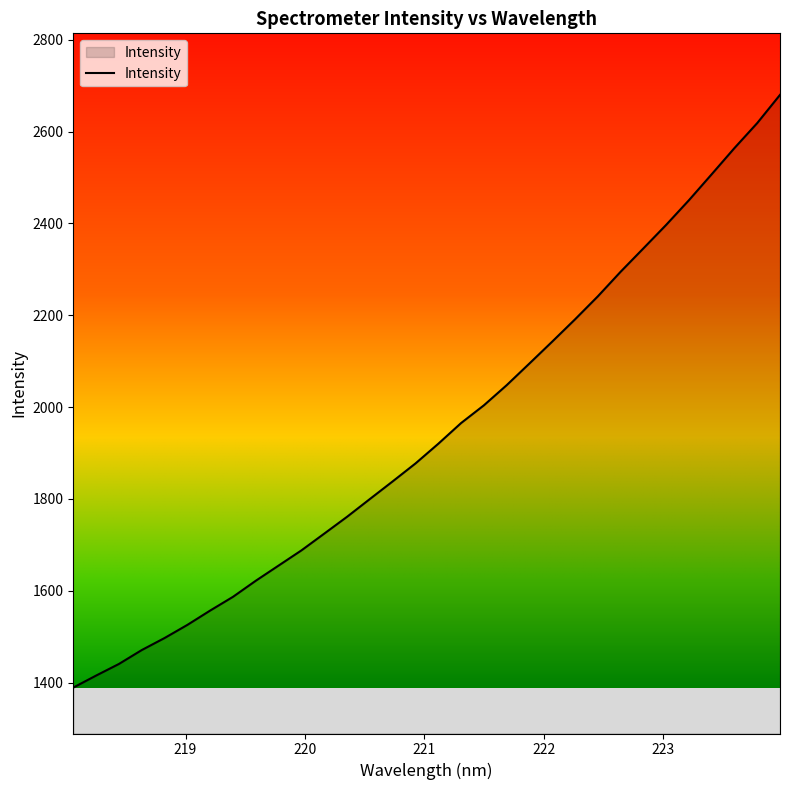

What is the difference between the maximum and minimum values?

1290.5